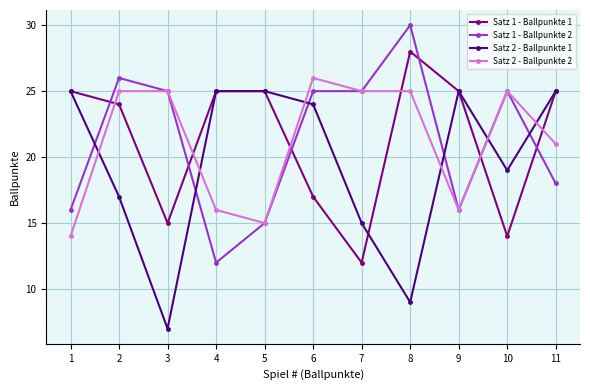

List the series in order of their peak value, highest first.

Satz 1 - Ballpunkte 2, Satz 1 - Ballpunkte 1, Satz 2 - Ballpunkte 2, Satz 2 - Ballpunkte 1